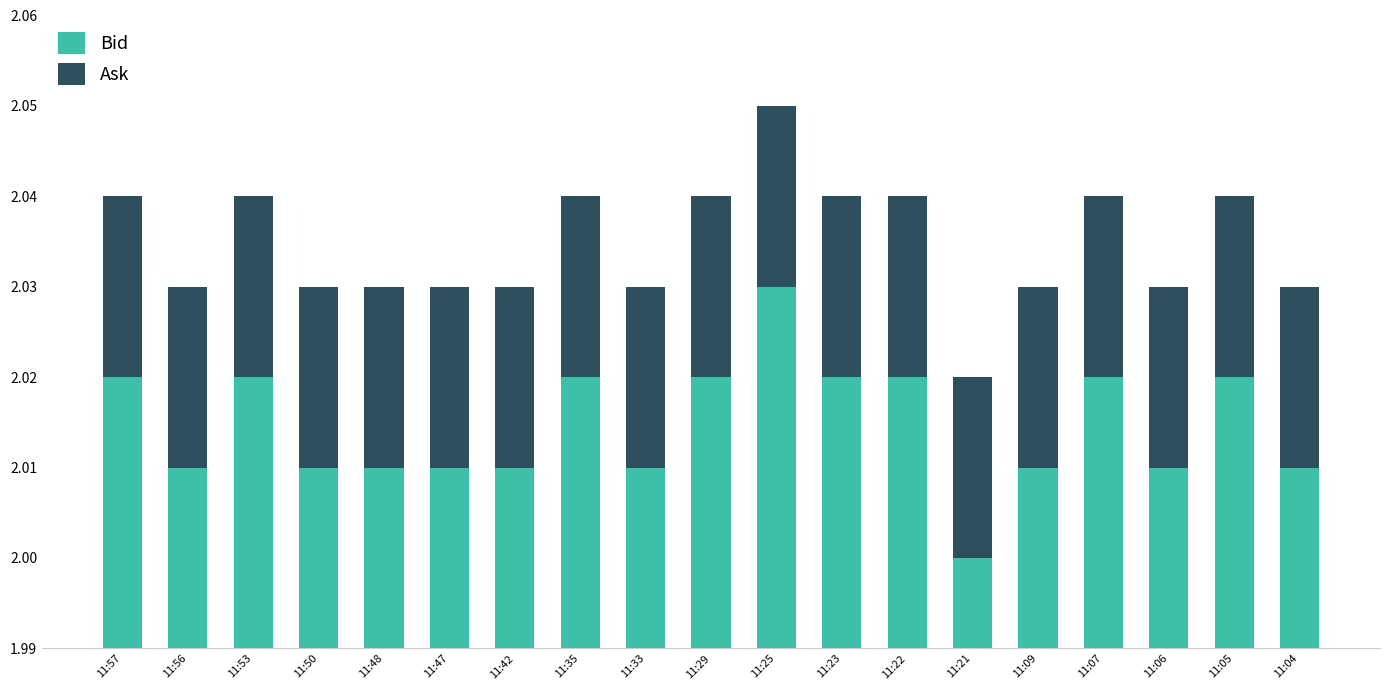

Which series has the largest total across all categories?

Bid